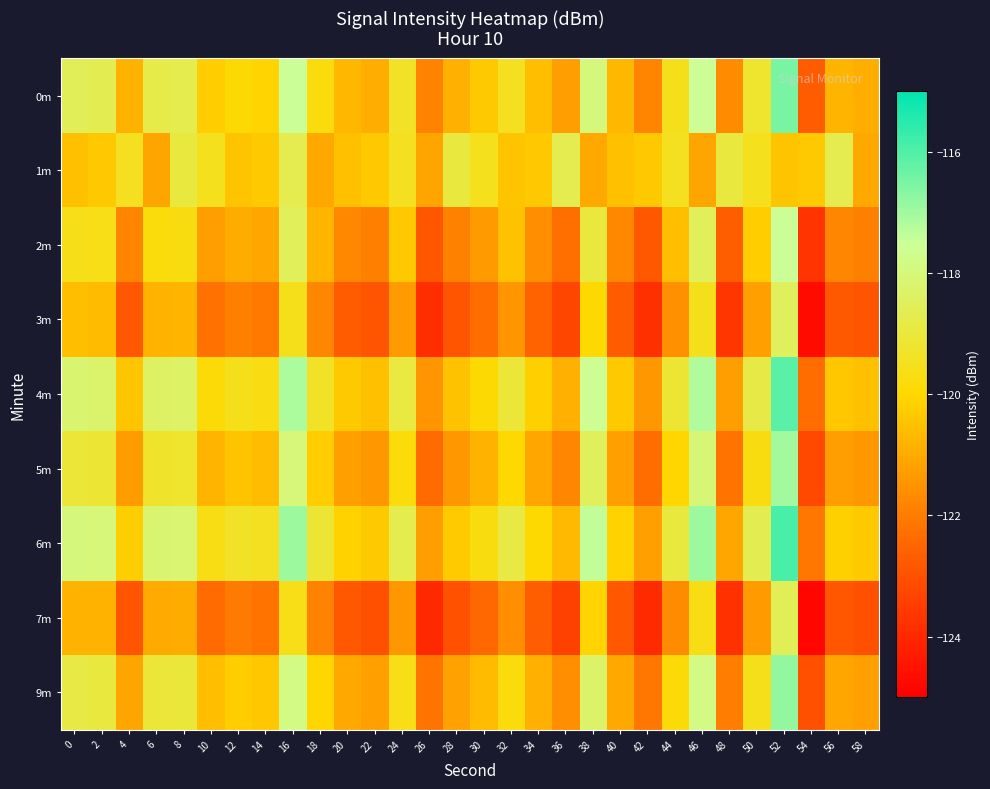

How many data points does each series have?

30